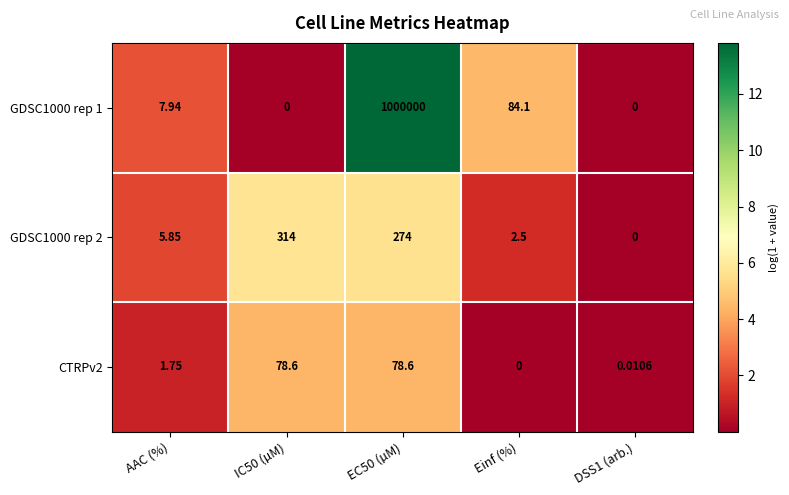

Between IC50 (µM) and Einf (%), which series saw the biggest shift?

GDSC1000 rep 2